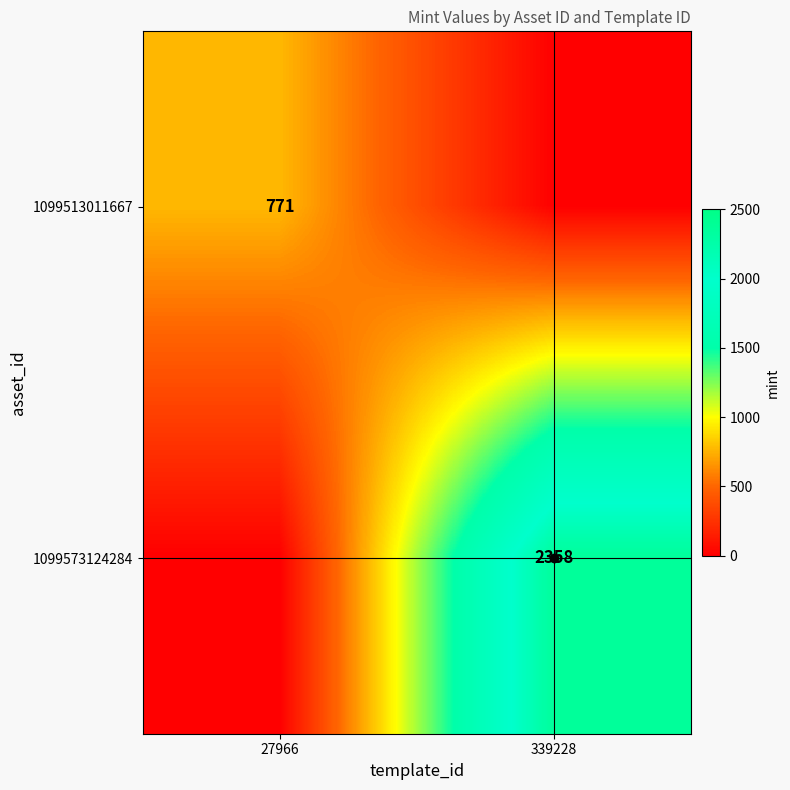

True or false: 1099573124284 has a value of 1587 at 339228.

False